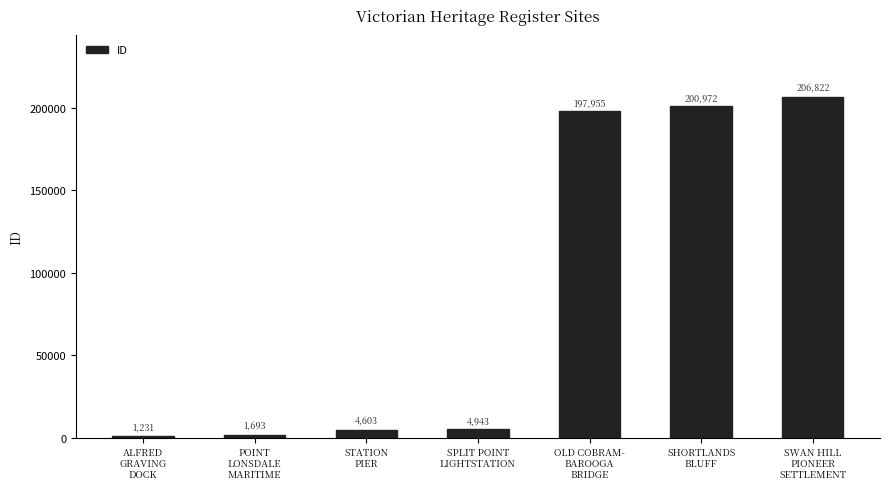

Which label corresponds to the largest value in the chart?

SWAN HILL
PIONEER
SETTLEMENT